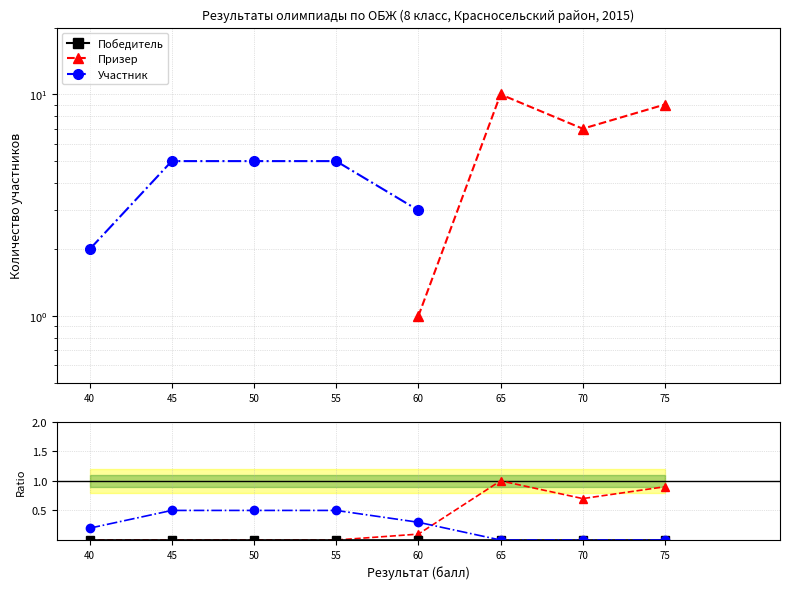

Is the value of Участник at 50 greater than the value of Победитель at 75?

Yes